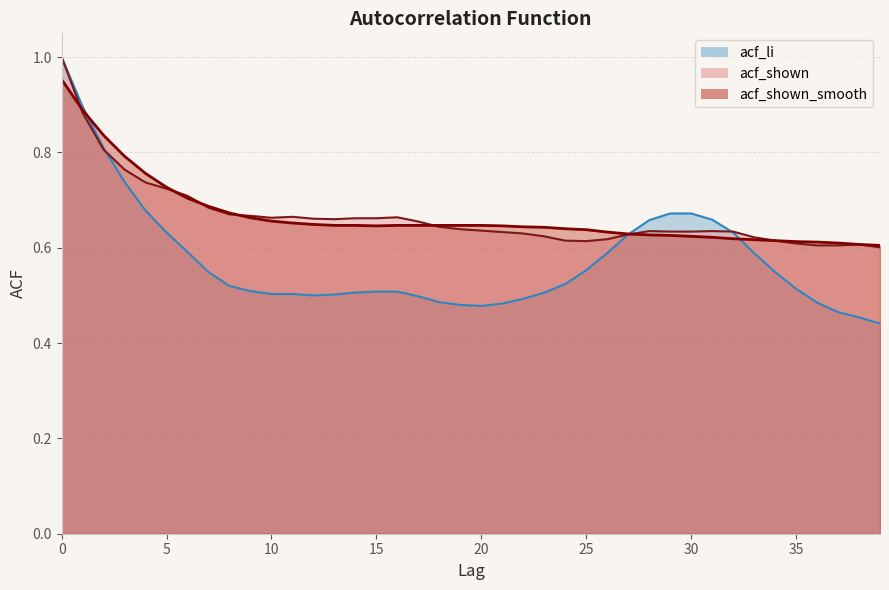

True or false: acf_li has a value of 0.5 at 2.

False